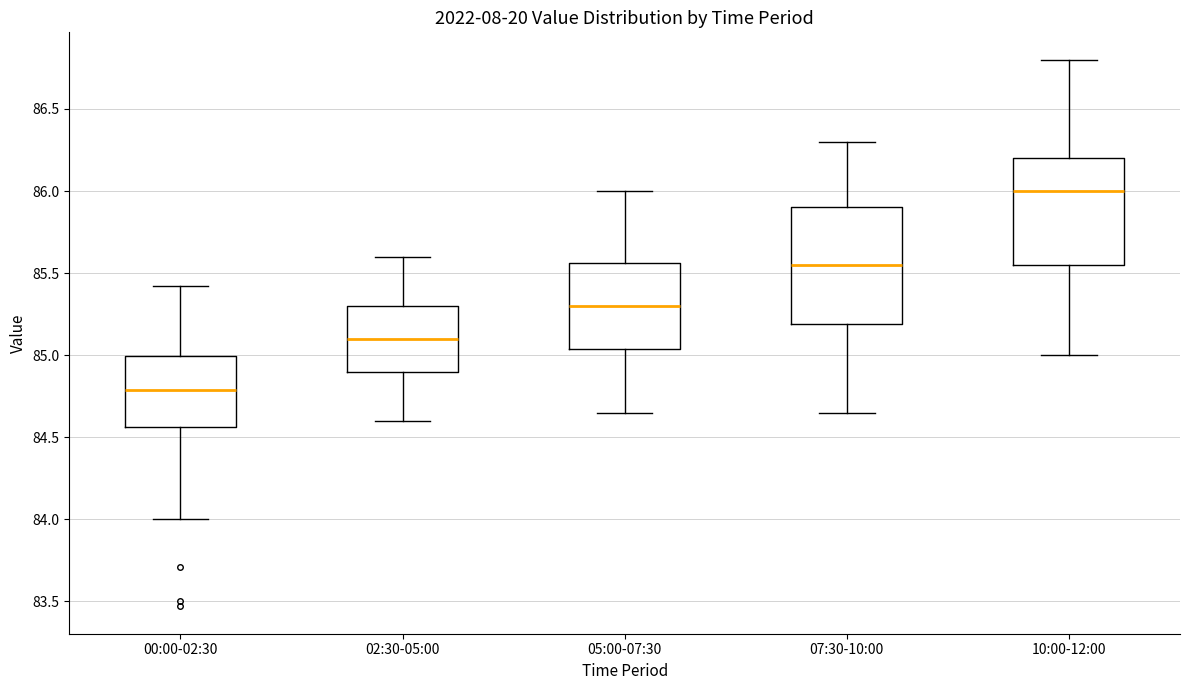

Which box's median line is the highest?

10:00-12:00